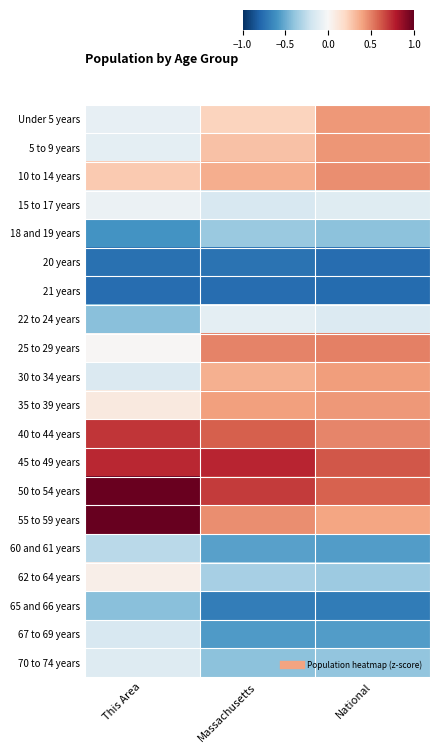

Reading left to right, what are all the values shown in this chart?

Under 5 years: This Area=-0.1	Massachusetts=0.2	National=0.4
5 to 9 years: This Area=-0.1	Massachusetts=0.3	National=0.4
10 to 14 years: This Area=0.3	Massachusetts=0.4	National=0.5
15 to 17 years: This Area=-0.1	Massachusetts=-0.2	National=-0.1
18 and 19 years: This Area=-0.6	Massachusetts=-0.4	National=-0.4
20 years: This Area=-0.7	Massachusetts=-0.7	National=-0.8
21 years: This Area=-0.8	Massachusetts=-0.8	National=-0.8
22 to 24 years: This Area=-0.4	Massachusetts=-0.1	National=-0.1
25 to 29 years: This Area=0.0	Massachusetts=0.5	National=0.5
30 to 34 years: This Area=-0.1	Massachusetts=0.4	National=0.4
35 to 39 years: This Area=0.1	Massachusetts=0.4	National=0.4
40 to 44 years: This Area=0.7	Massachusetts=0.6	National=0.5
45 to 49 years: This Area=0.8	Massachusetts=0.8	National=0.6
50 to 54 years: This Area=1.0	Massachusetts=0.7	National=0.6
55 to 59 years: This Area=1.0	Massachusetts=0.5	National=0.4
60 and 61 years: This Area=-0.3	Massachusetts=-0.5	National=-0.6
62 to 64 years: This Area=0.1	Massachusetts=-0.3	National=-0.4
65 and 66 years: This Area=-0.4	Massachusetts=-0.7	National=-0.7
67 to 69 years: This Area=-0.2	Massachusetts=-0.6	National=-0.6
70 to 74 years: This Area=-0.1	Massachusetts=-0.4	National=-0.4